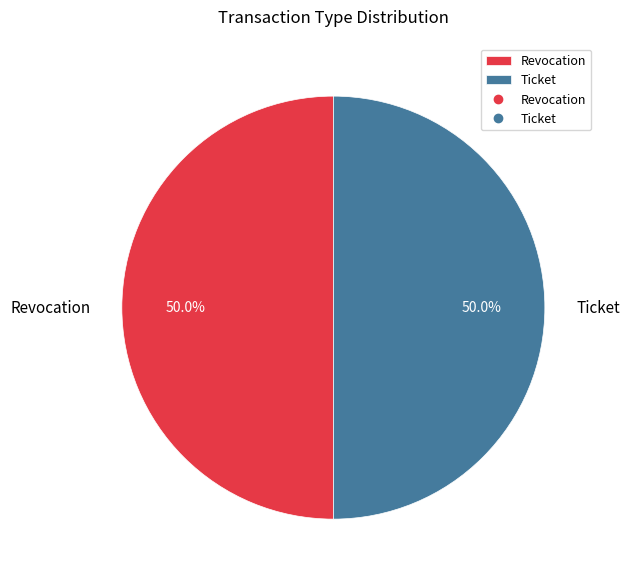

What percentage do Revocation and Ticket together represent?

100.0%